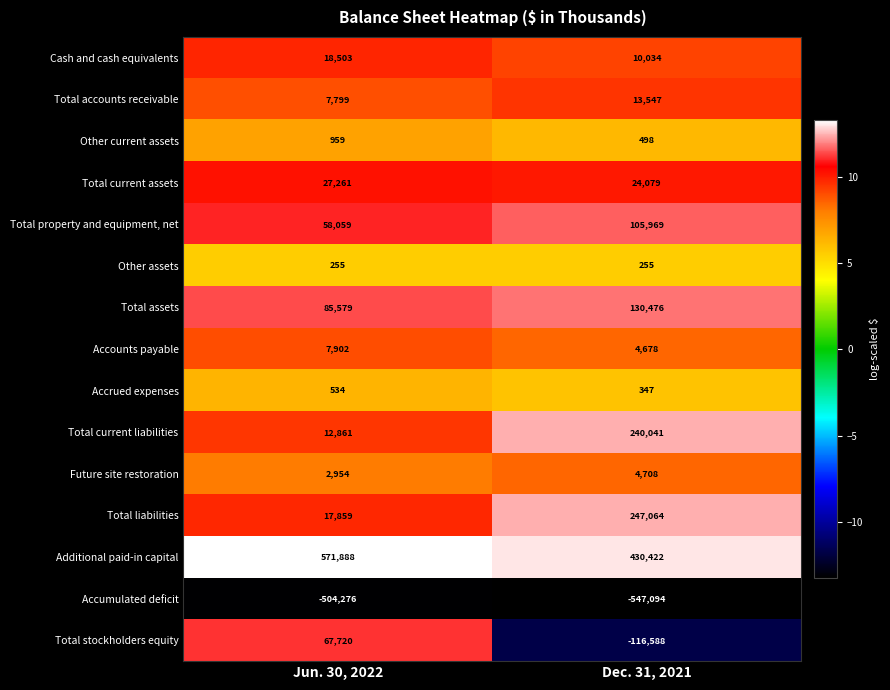

Count the number of categories in the chart.

2